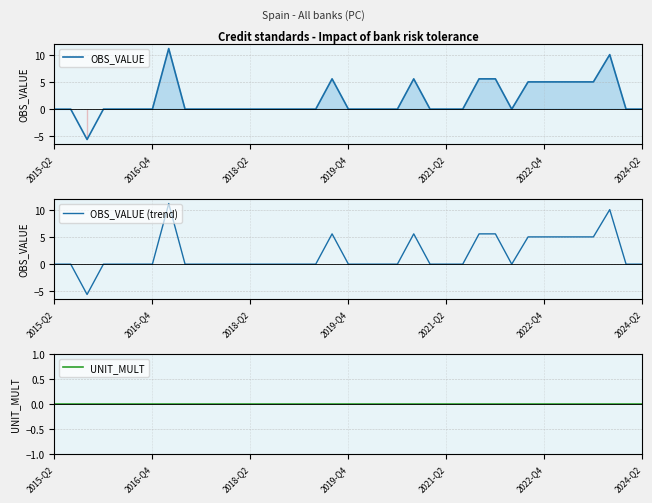

What is the minimum value shown in the chart?

-5.6